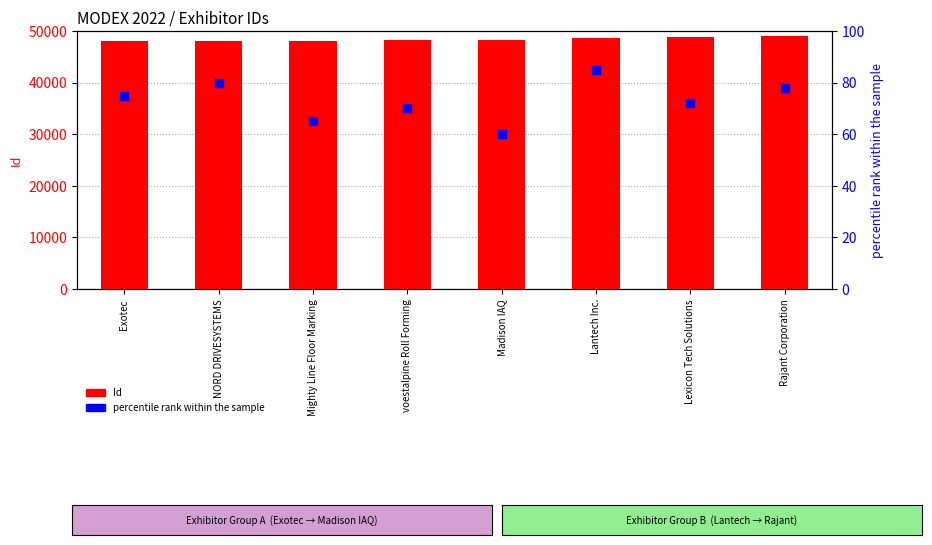

Which series has the largest total across all categories?

Id